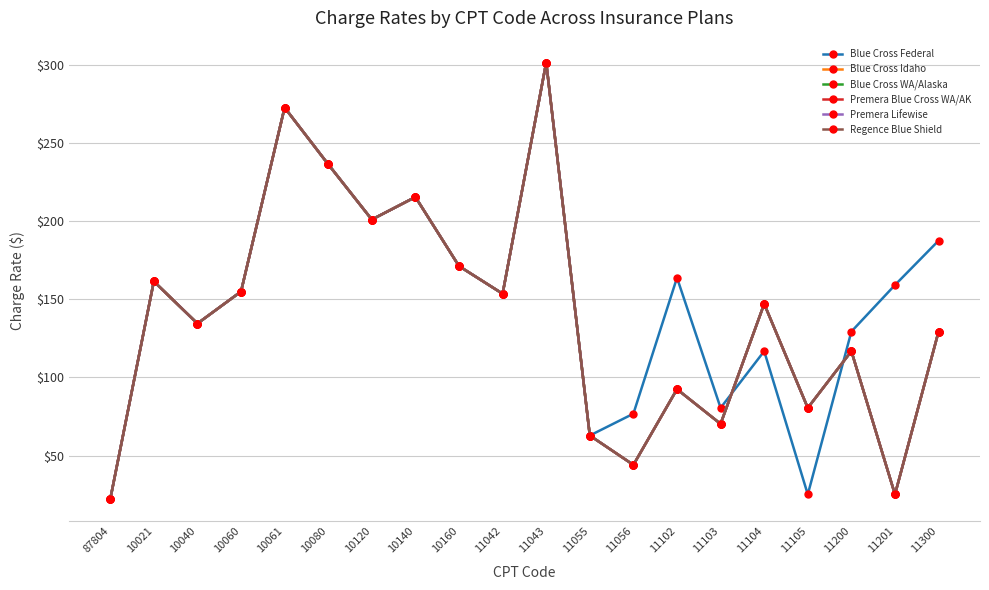

Does the chart have visible grid lines?

Yes